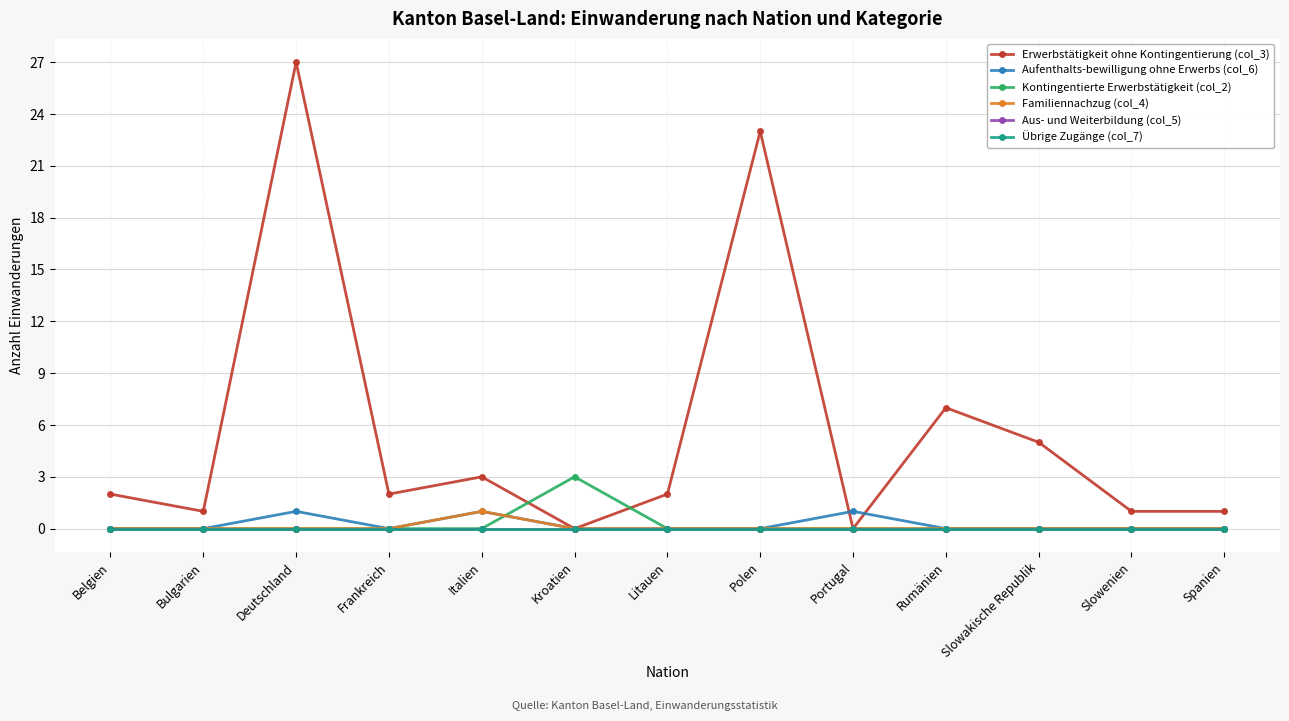

Which series has the widest spread of values?

Erwerbstätigkeit ohne Kontingentierung (col_3)